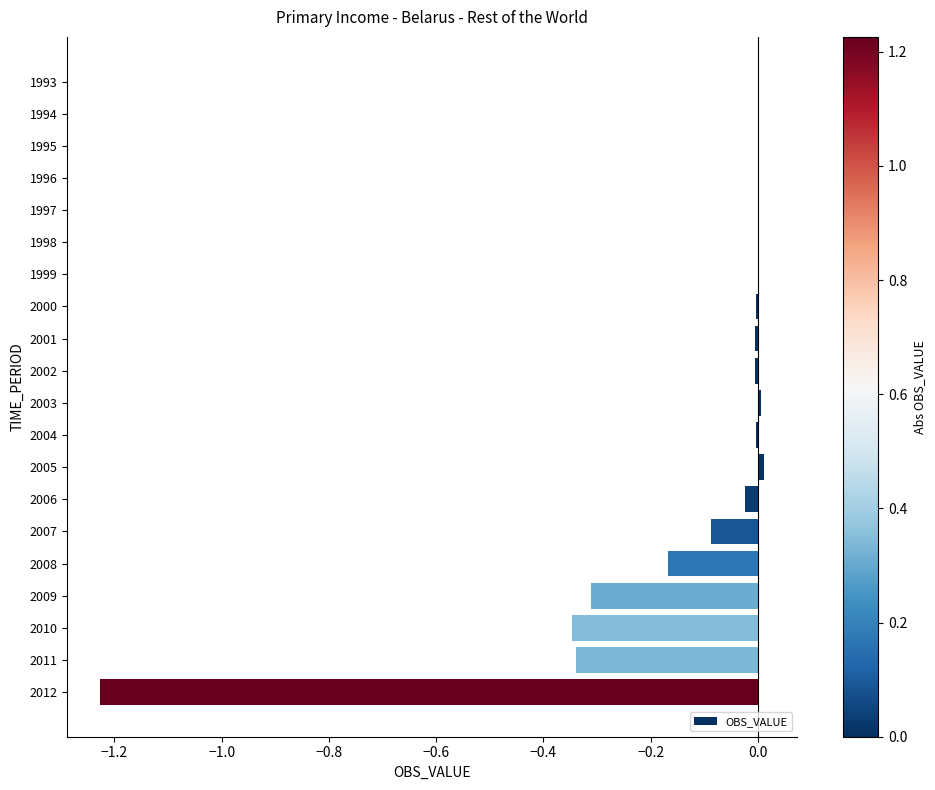

How many series are shown in this chart?

1